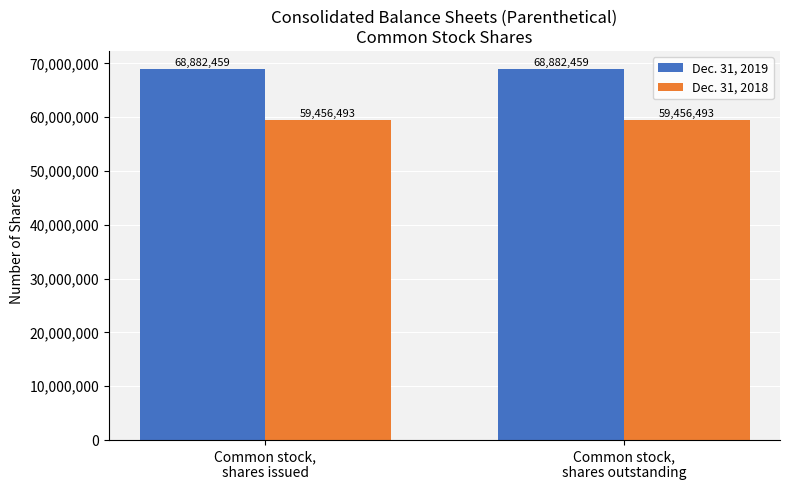

Reading right to left, extract all data points from this chart.

Dec. 31, 2019: 68882459	68882459
Dec. 31, 2018: 59456493	59456493